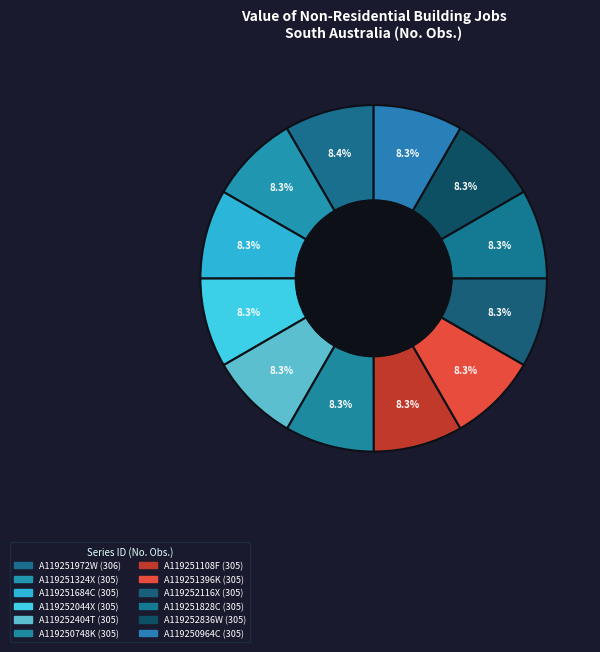

What portion of the pie excludes A119251396K?

91.7%